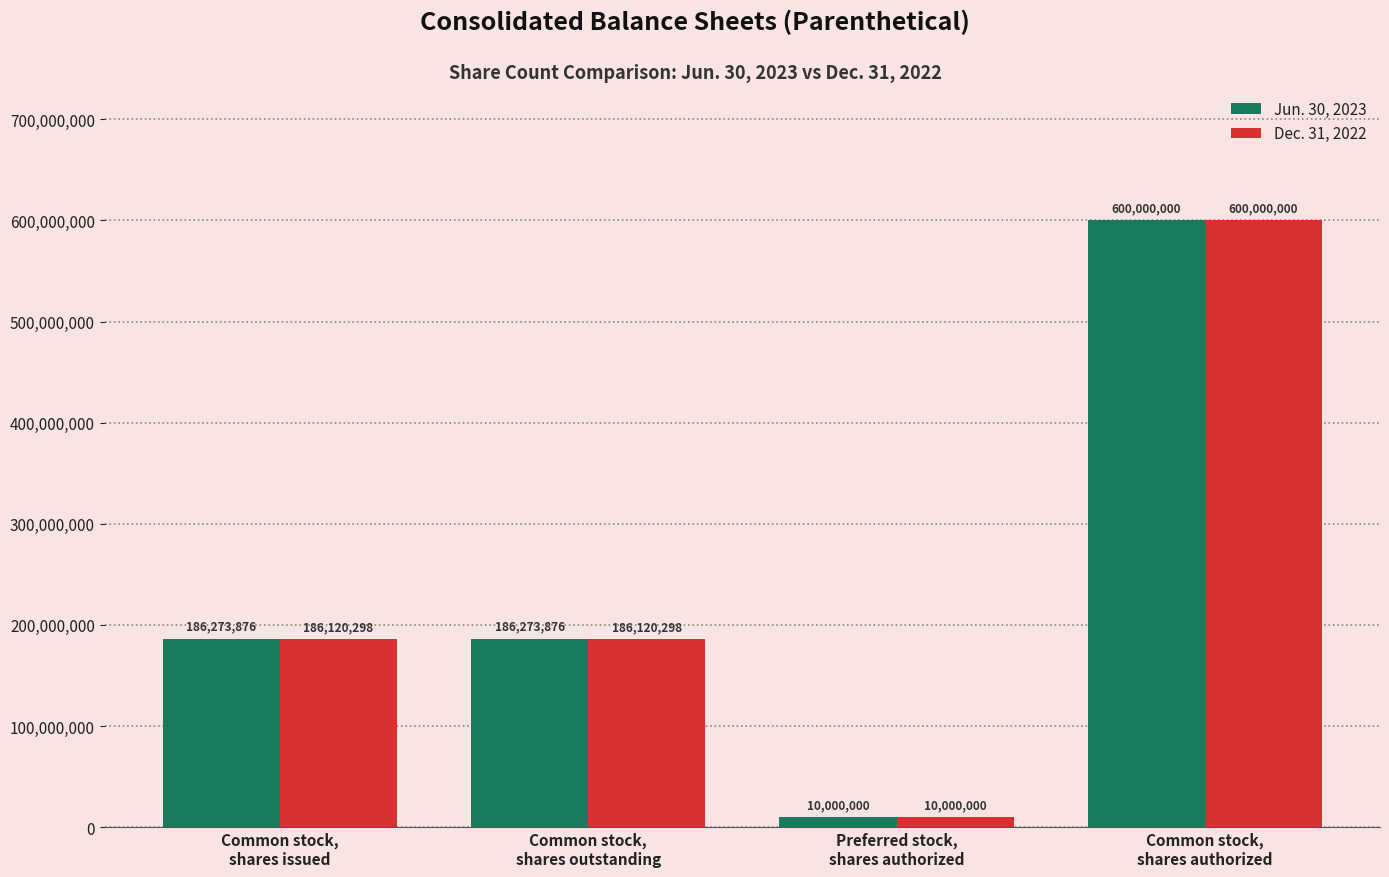

At how many categories does at least one series exceed 240049947?

1